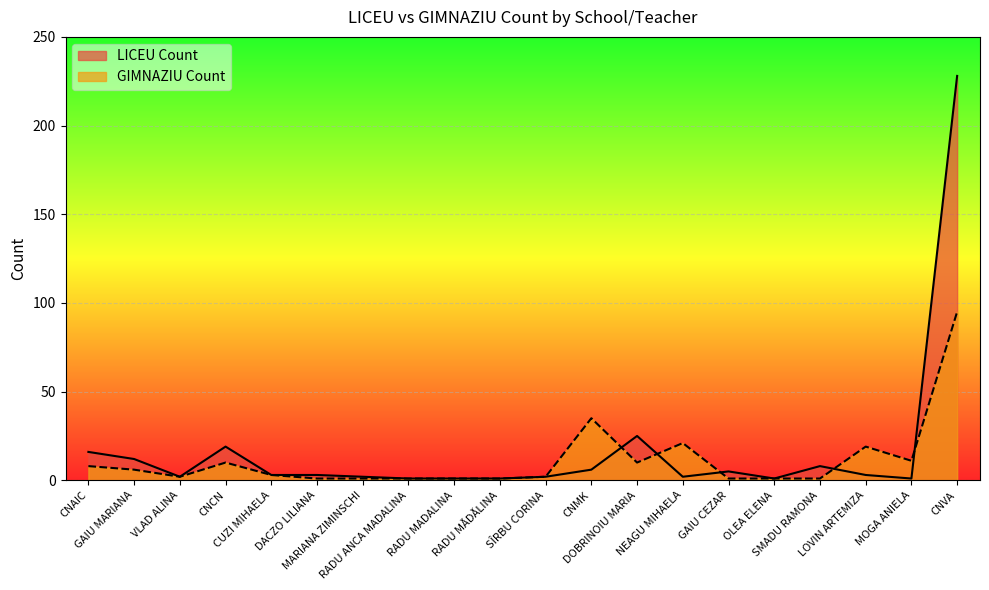

Is the value of LICEU Count at OLEA ELENA greater than the value of GIMNAZIU Count at SÎRBU CORINA?

No